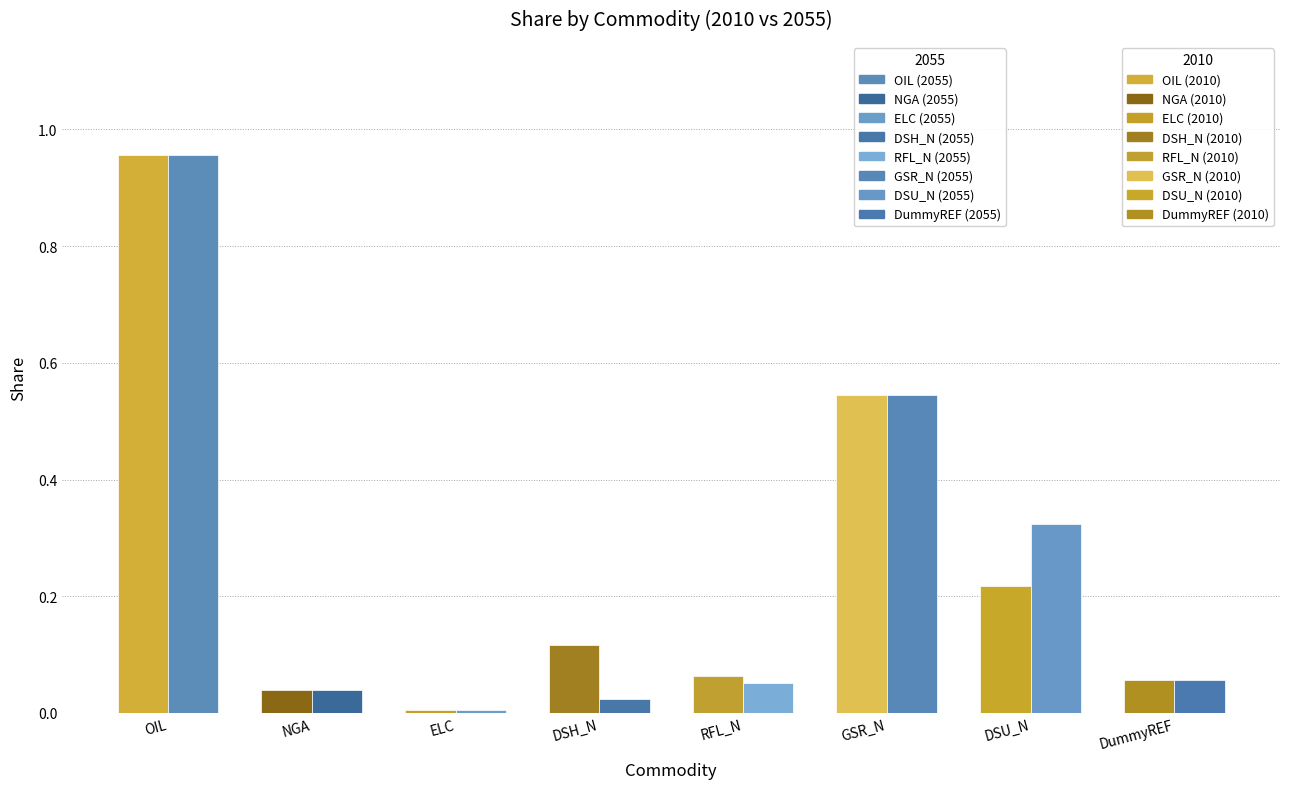

Which label corresponds to the largest value in the chart?

OIL